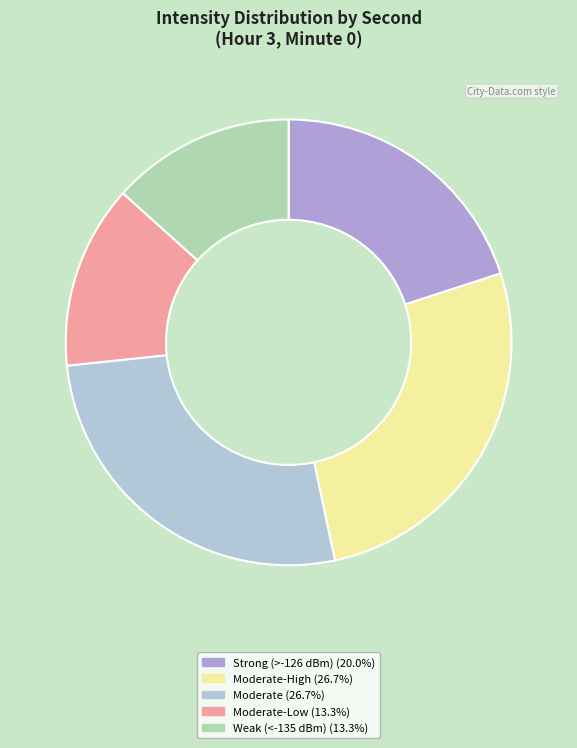

What is the ratio of the value at Strong (>-126 dBm) (20.0%) to the value at Moderate (26.7%)?

0.8